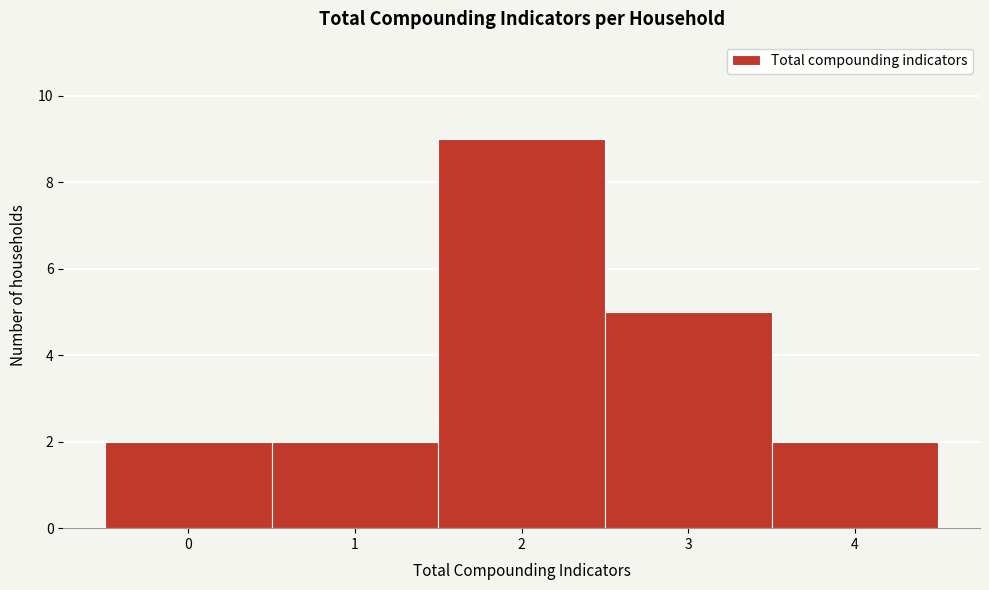

Reading left to right, extract all data points from this chart.

0=2	1=2	2=9	3=5	4=2